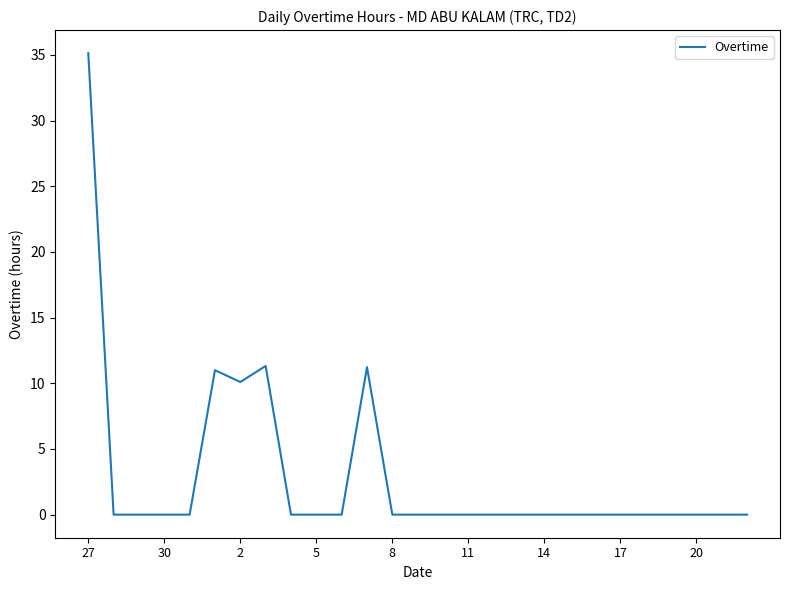

What is the difference between the maximum and minimum values?

35.1